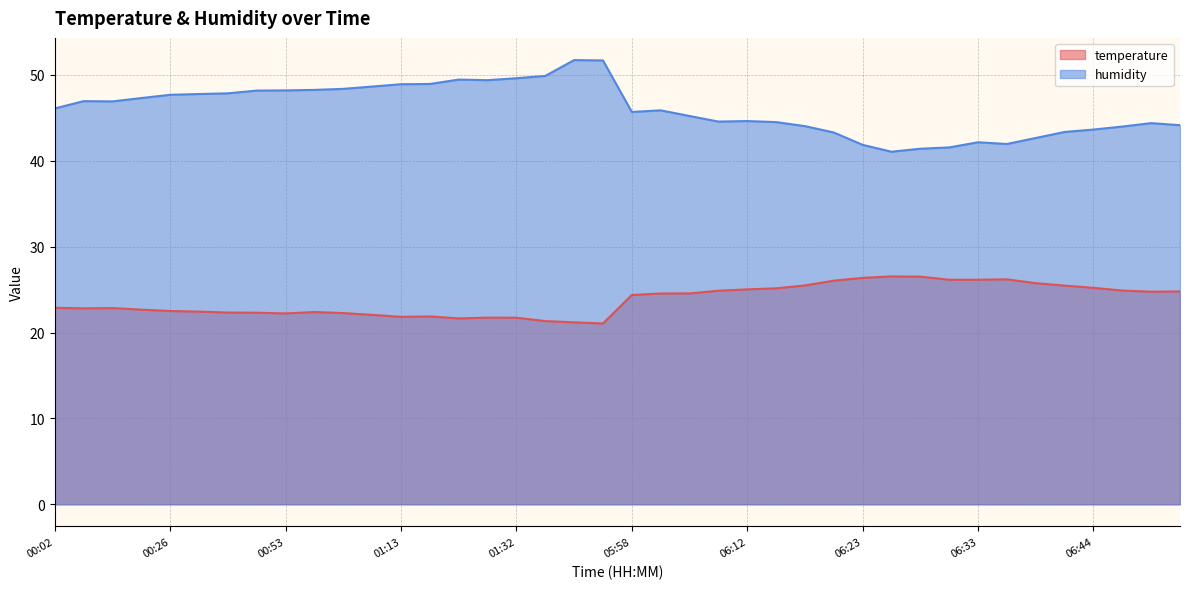

Does the chart display data point markers on the line(s)?

No